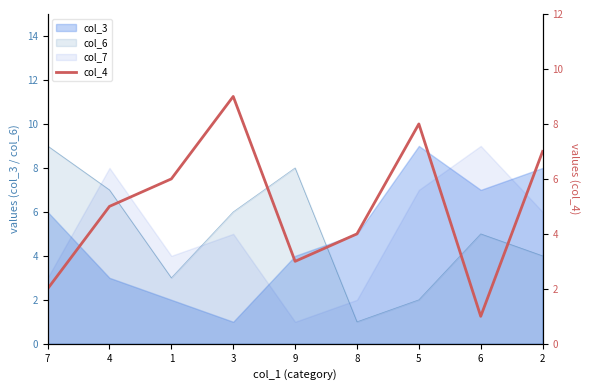

Rank the categories by value from highest to lowest.

3, 5, 2, 1, 4, 8, 9, 7, 6